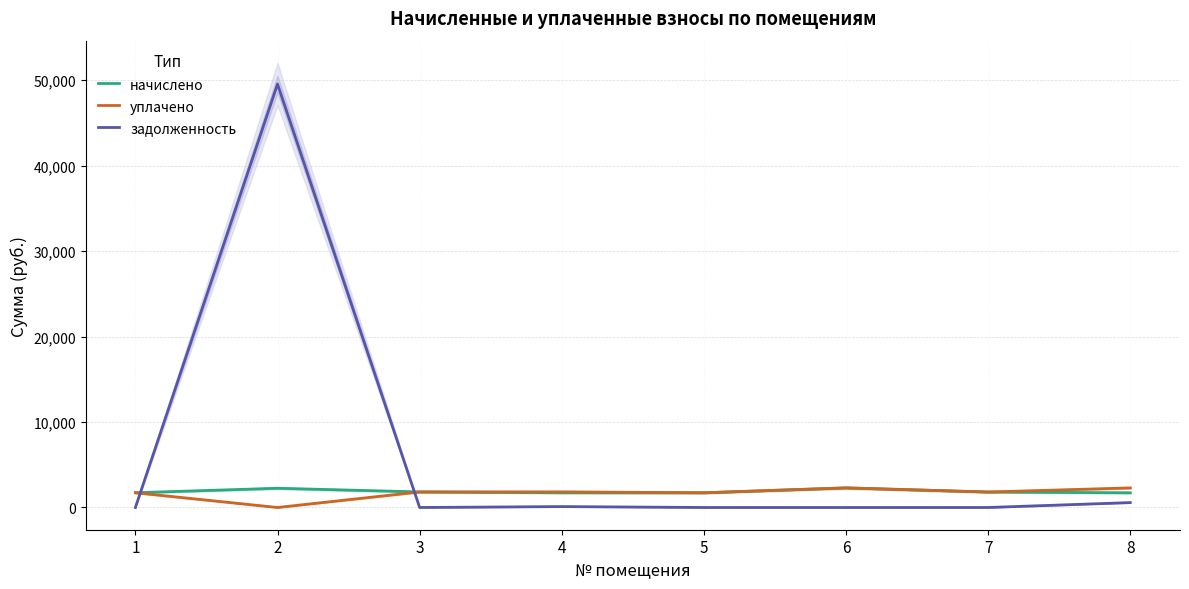

Reading left to right, list all the values displayed in this chart.

начислено: 1726.7	2250.9	1822.0	1723.0	1719.4	2294.9	1811.0	1719.4
уплачено: 1726.7	0.0	1822.0	1829.2	1722.7	2294.9	1811.0	2292.5
задолженность: 0.0	49536.6	0.0	106.1	0.0	0.0	0.0	573.1